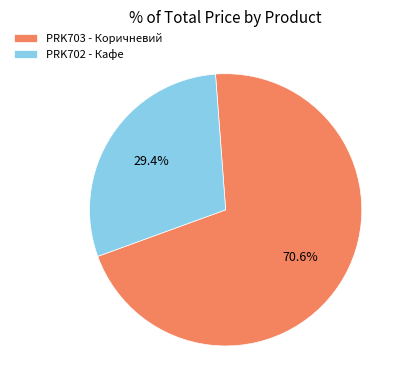

To the nearest percent, what is the average slice percentage?

50%